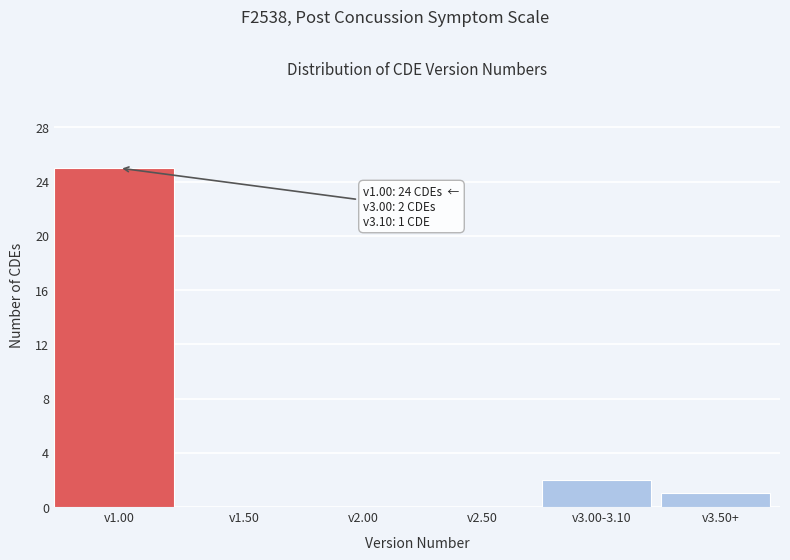

Reading left to right, list all the values displayed in this chart.

v1.00=25	v1.50=0	v2.00=0	v2.50=0	v3.00-3.10=2	v3.50+=1